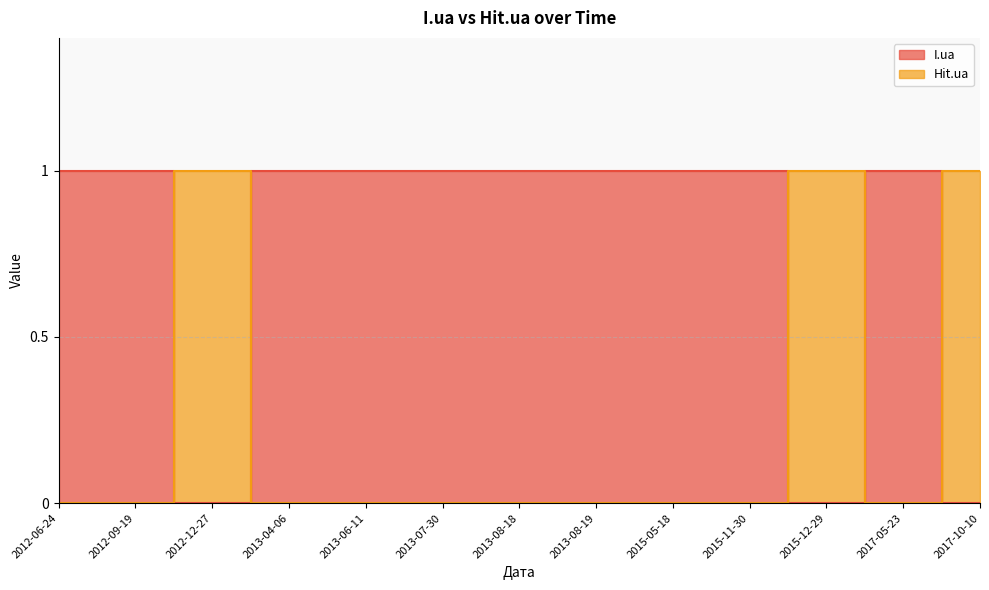

At which category does Hit.ua reach its first local peak?

2012-12-27